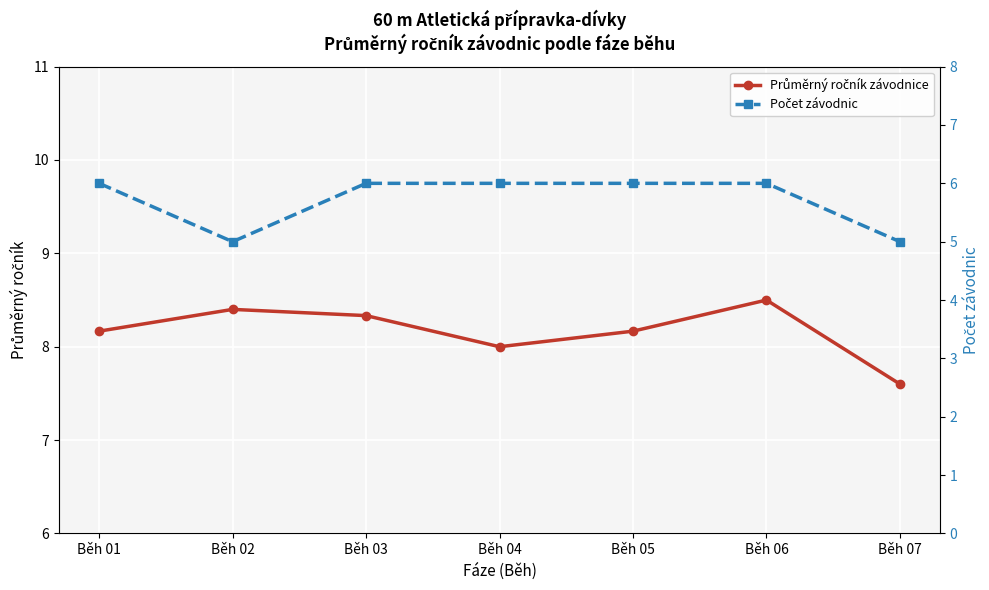

What is the difference between the second highest and second lowest values in the Průměrný ročník závodnice series?

0.4